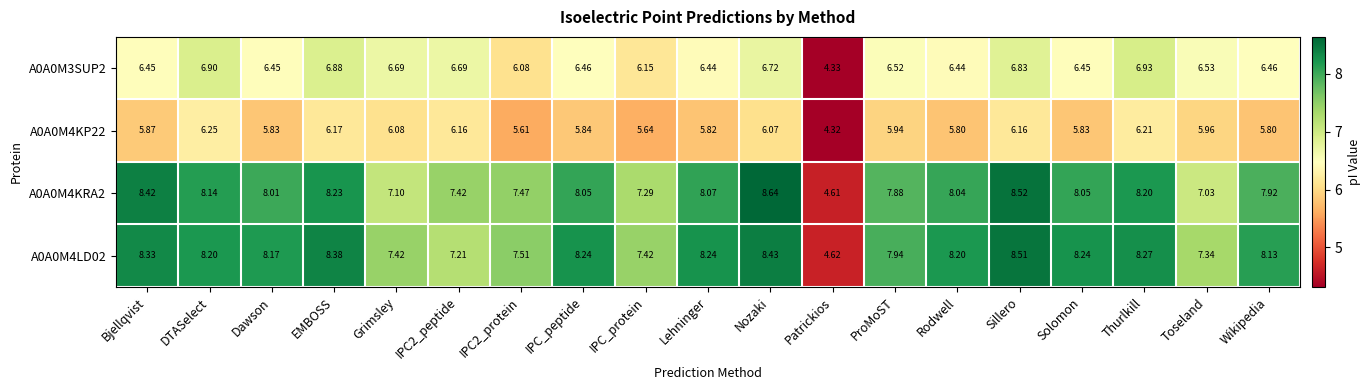

Between Grimsley and IPC2_protein, which series saw the biggest shift?

A0A0M3SUP2